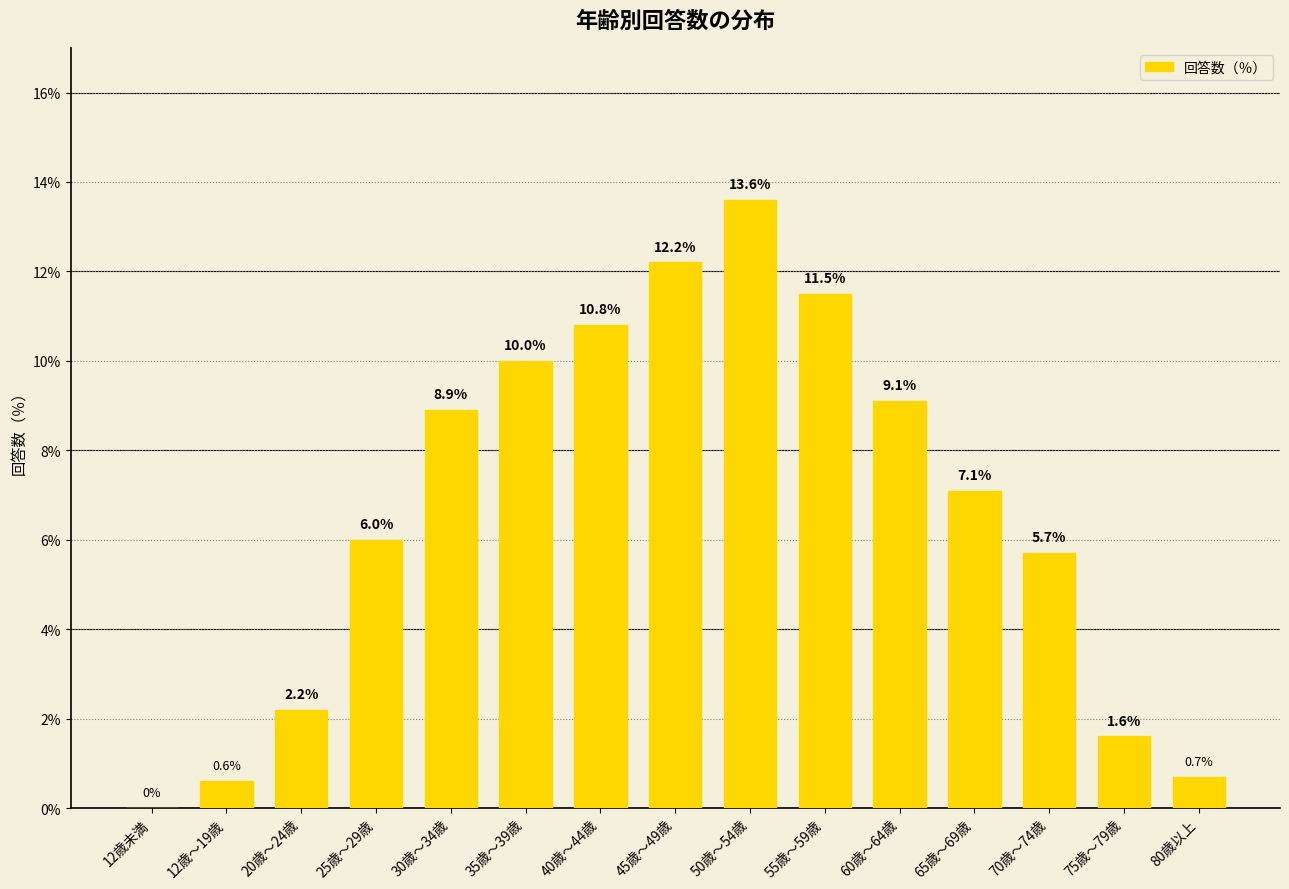

Does the chart contain stacked bars?

No